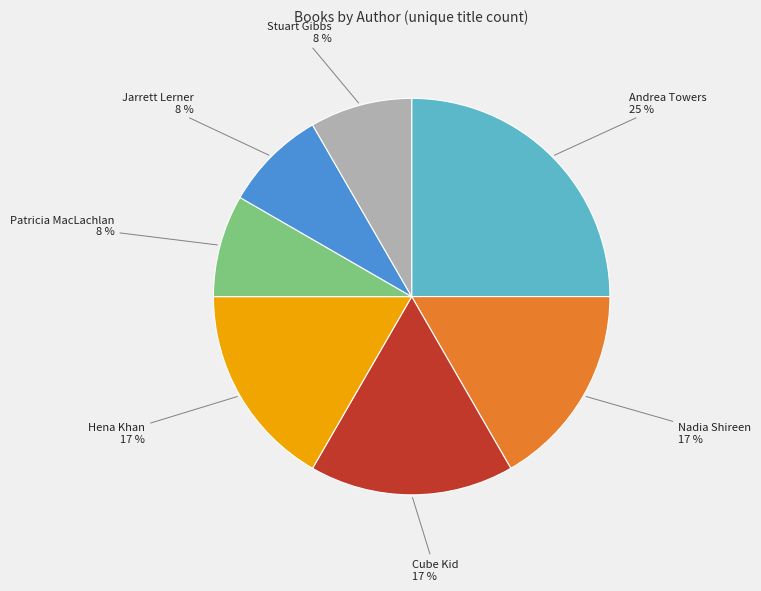

To the nearest percent, what is the average slice percentage?

14%